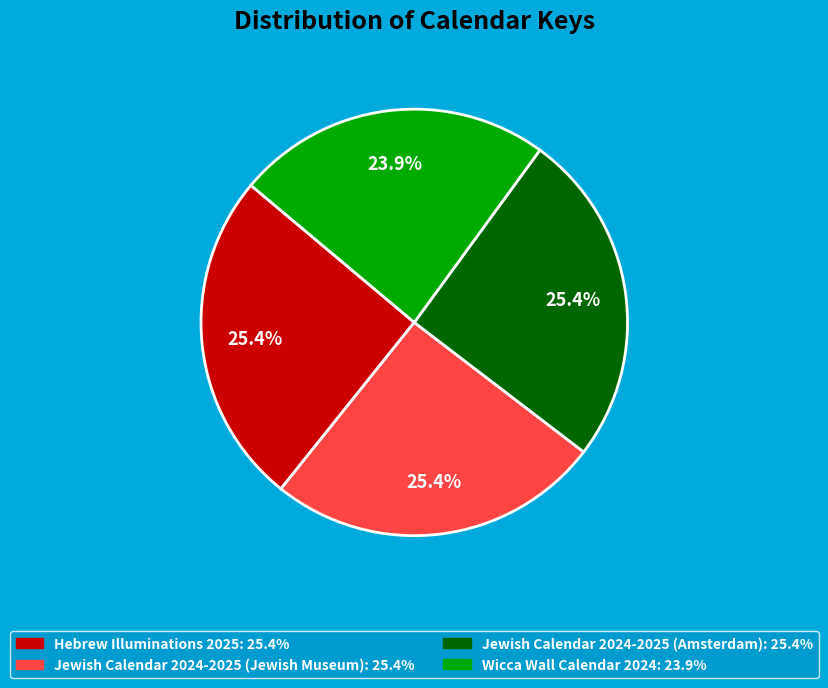

Do Wicca Wall Calendar 2024 and Jewish Calendar 2024-2025 (Jewish Museum) together represent more than half of the pie?

No